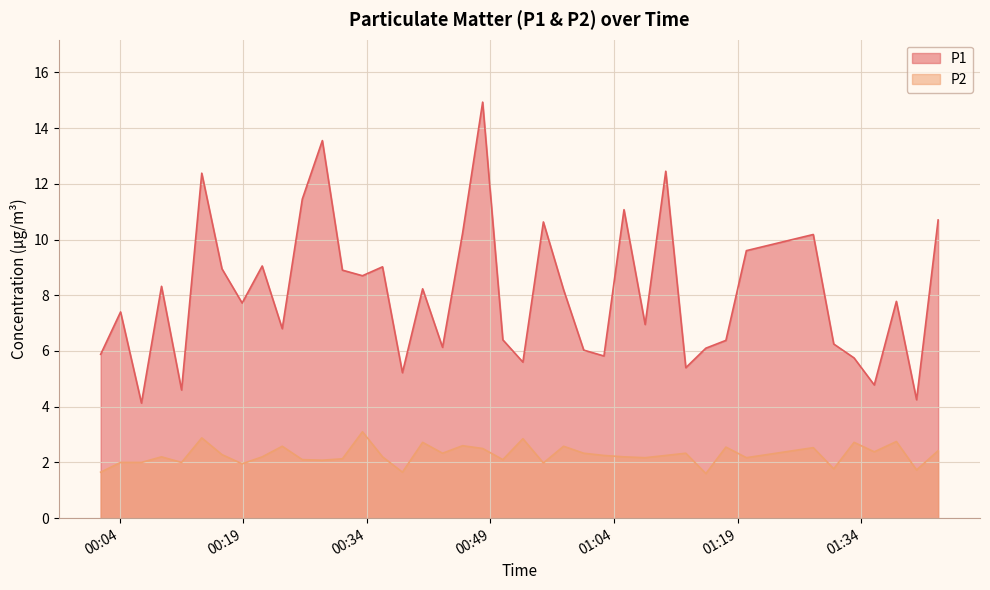

What is the greatest value displayed?

14.9